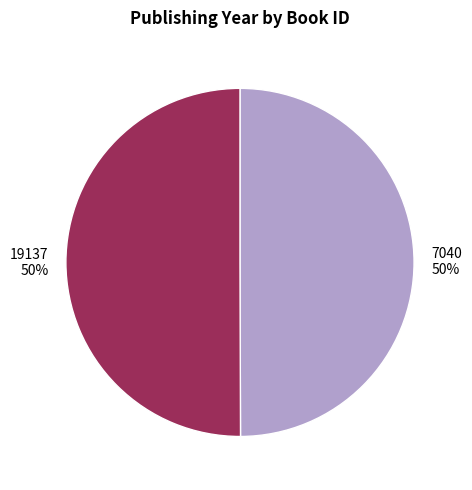

How many segments does this pie chart have?

2